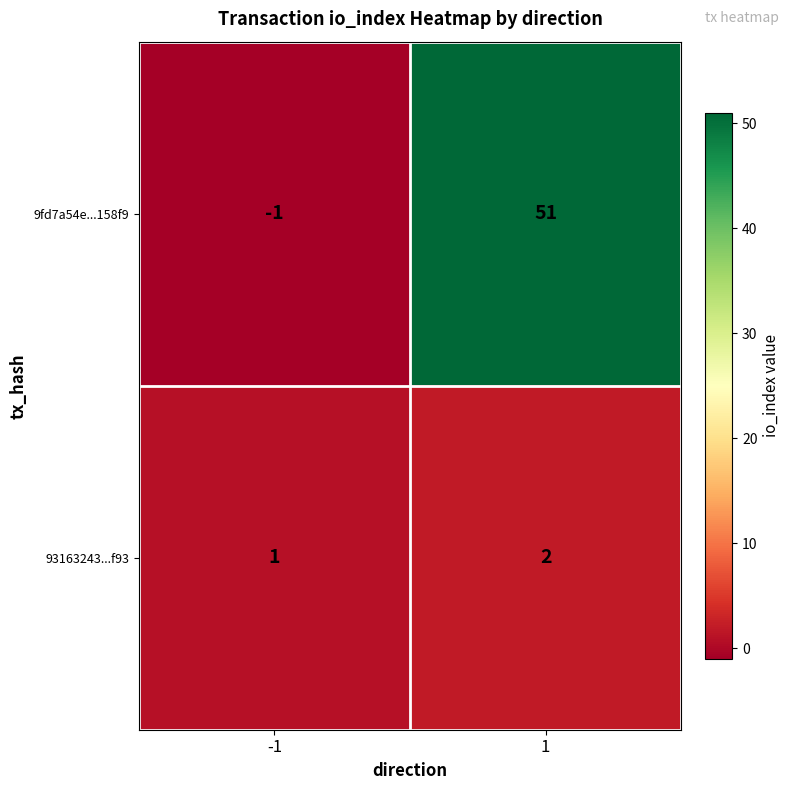

Count the number of data series in this chart.

2